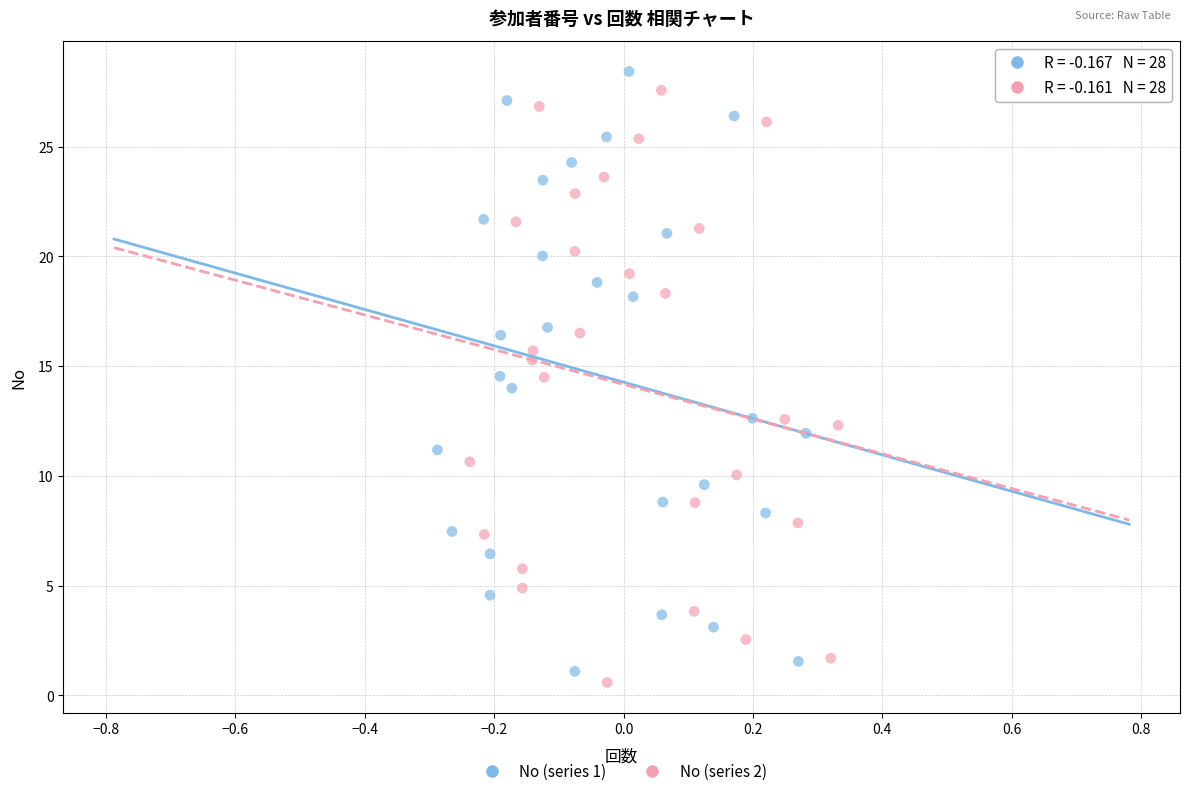

Which series reaches the maximum Y coordinate?

No (series 1)